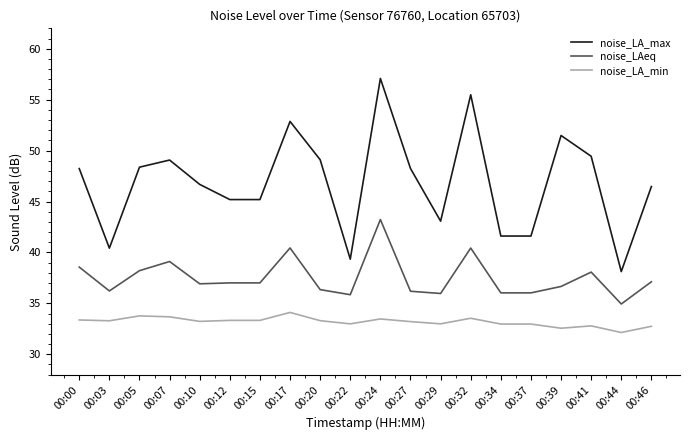

At which category does noise_LAeq reach its first local valley?

00:03